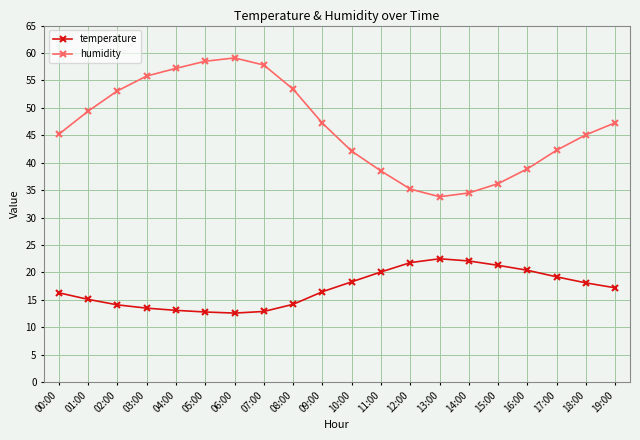

What is the difference between the second highest and minimum values in the temperature series?

9.5